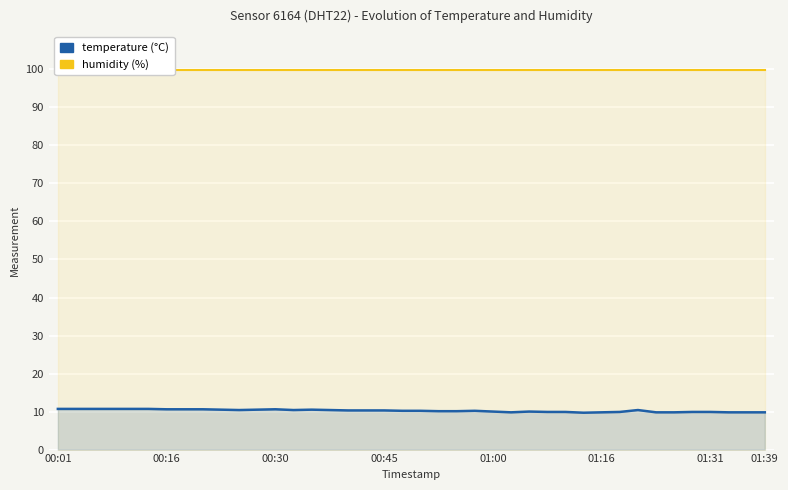

Rank the series at 01:31 from lowest to highest value.

temperature, humidity